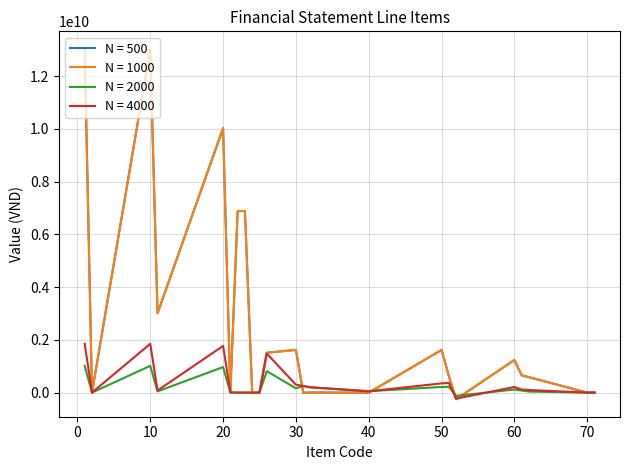

Does the chart have visible grid lines?

Yes